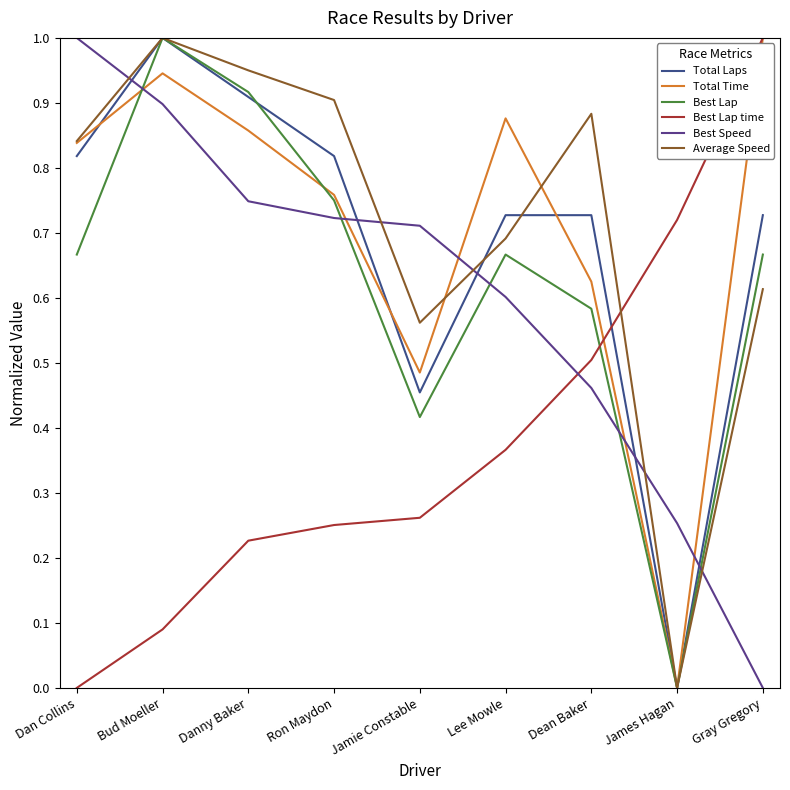

What is the label of the 4th point from the left?

Ron Maydon